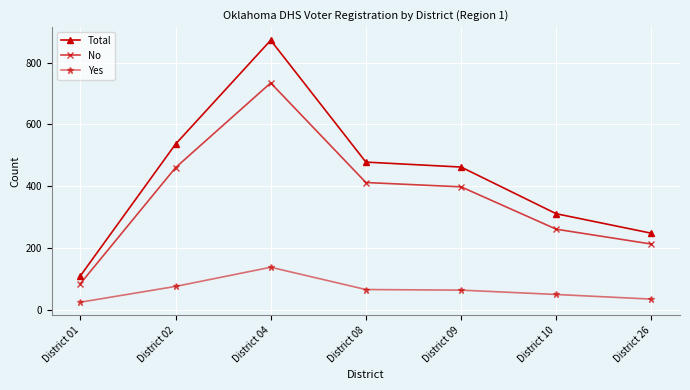

What is the difference between the highest and lowest values at District 08?

412